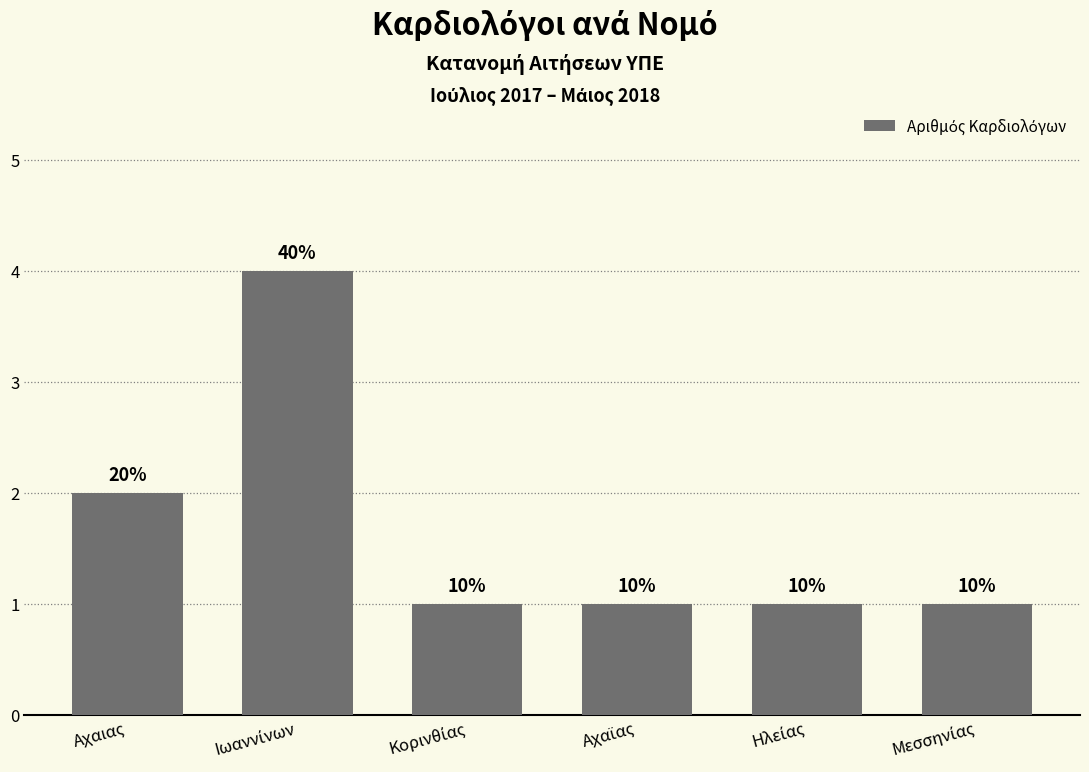

List the labels in order of value, largest first.

Ιωαννίνων, Αχαιας, Κορινθίας, Αχαϊας, Ηλείας, Μεσσηνίας